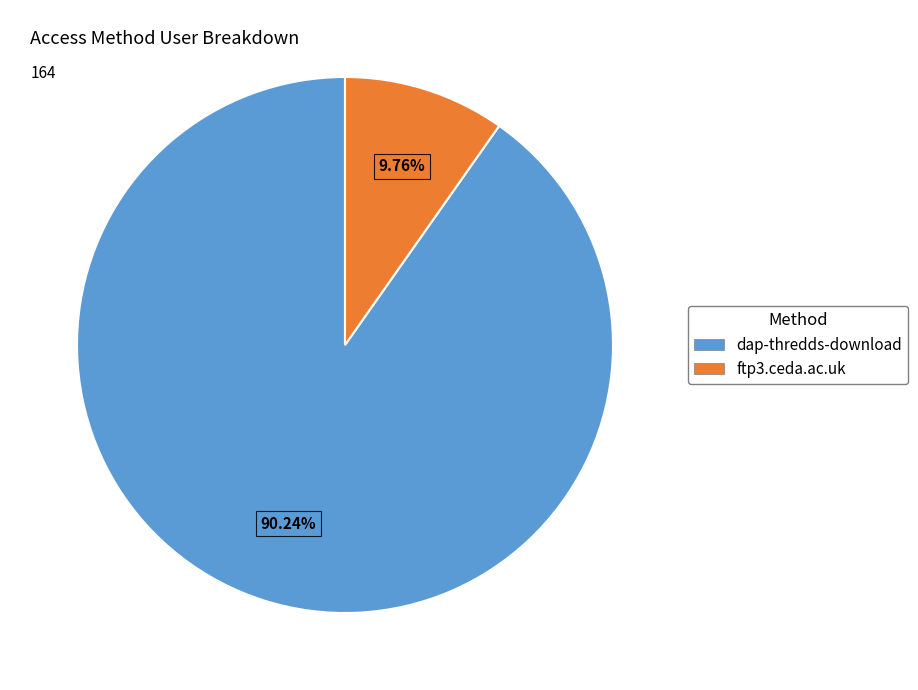

How much of the chart is everything except ftp3.ceda.ac.uk?

90.2%